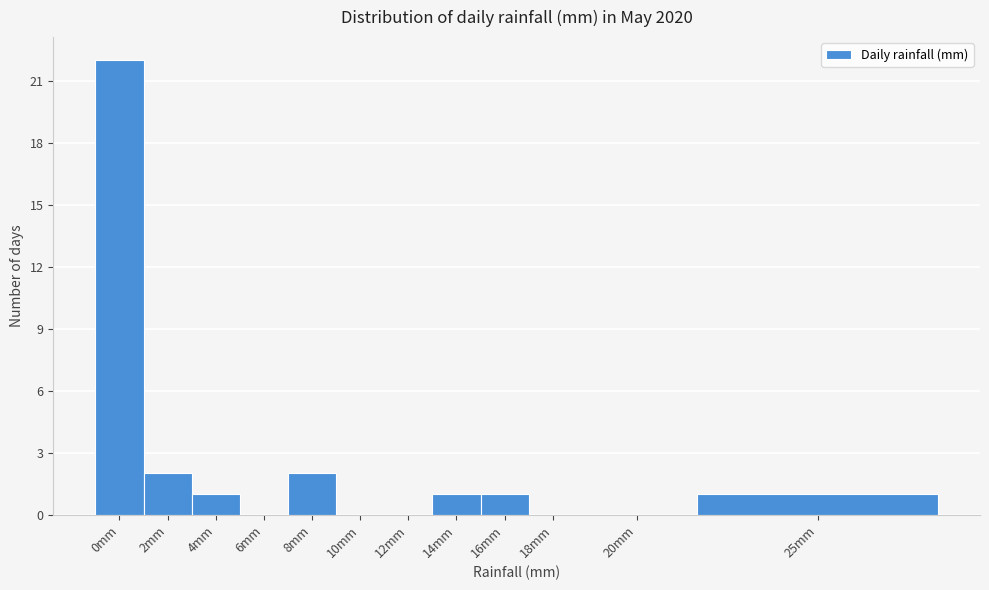

Reading left to right, list all the values displayed in this chart.

0mm=22	2mm=2	4mm=1	6mm=0	8mm=2	10mm=0	12mm=0	14mm=1	16mm=1	18mm=0	20mm=0	25mm=1